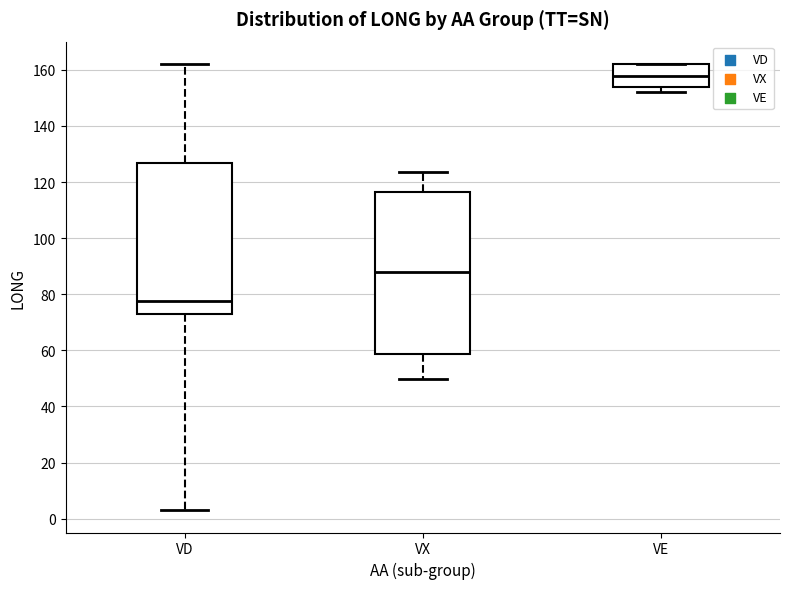

Reading left to right, read every box against the y-axis: the position of its median line, the range the box covers, and the ends of its whiskers. The values are not printed on the chart, so give them approximately, as read against the axis.

VD: median 78, box 72 to 126, whiskers 4 to 162
VX: median 88, box 58 to 116, whiskers 50 to 124
VE: median 158, box 154 to 162, whiskers 152 to 162